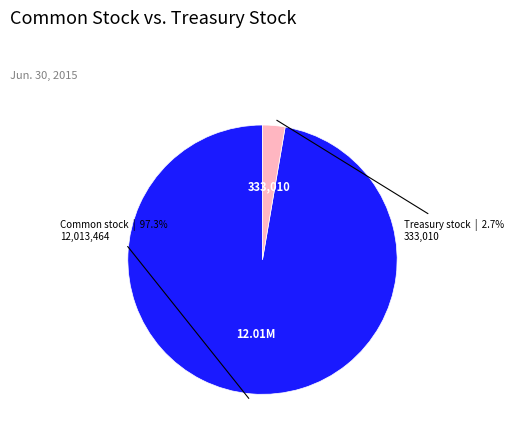

Is there a majority slice in this chart?

Yes